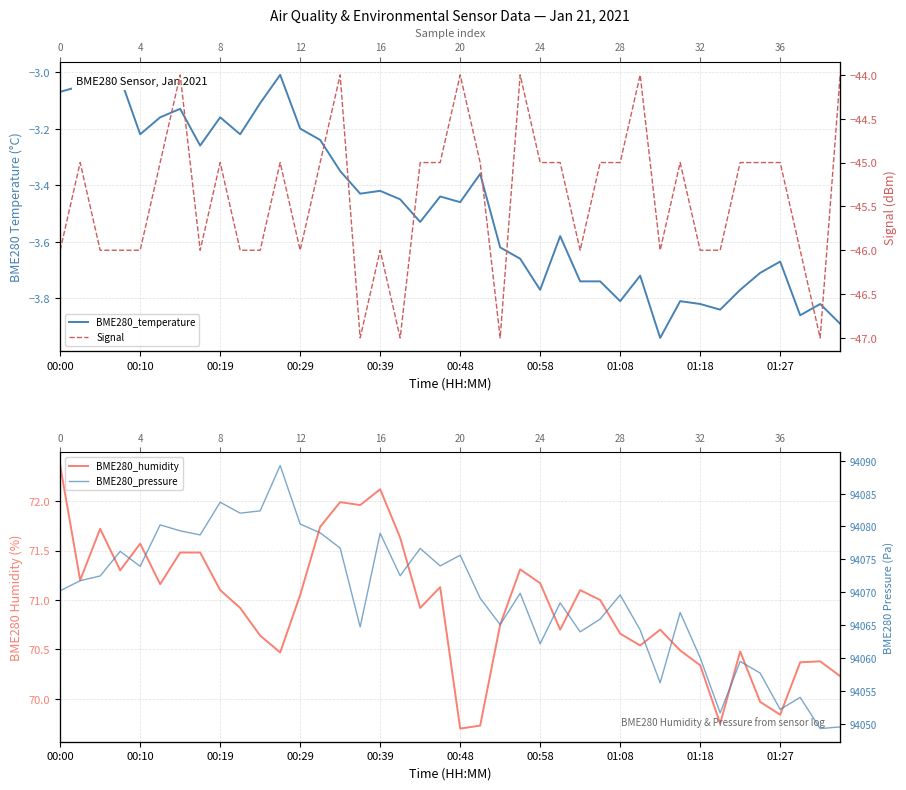

What position from the left is 37?

38